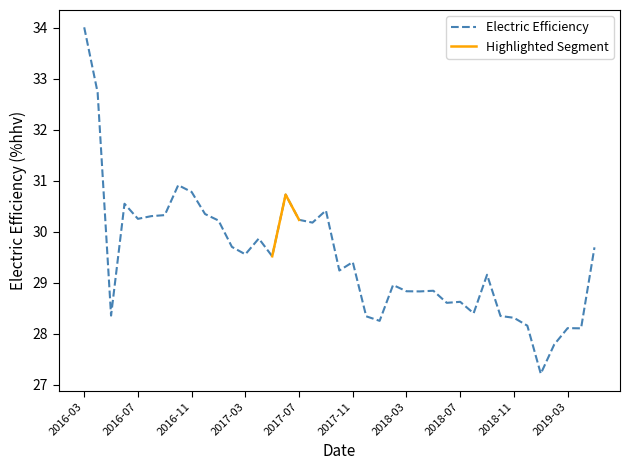

Reading left to right, list all the values displayed in this chart.

2016-03=34.0	2016-04=32.7	2016-05=28.4	2016-06=30.5	2016-07=30.3	2016-08=30.3	2016-09=30.3	2016-10=30.9	2016-11=30.8	2016-12=30.3	2017-01=30.2	2017-02=29.7	2017-03=29.6	2017-04=29.9	2017-05=29.5	2017-06=30.7	2017-07=30.2	2017-08=30.2	2017-09=30.4	2017-10=29.2	2017-11=29.4	2017-12=28.3	2018-01=28.3	2018-02=29.0	2018-03=28.8	2018-04=28.8	2018-05=28.8	2018-06=28.6	2018-07=28.6	2018-08=28.4	2018-09=29.2	2018-10=28.3	2018-11=28.3	2018-12=28.2	2019-01=27.2	2019-02=27.8	2019-03=28.1	2019-04=28.1	2019-05=29.7